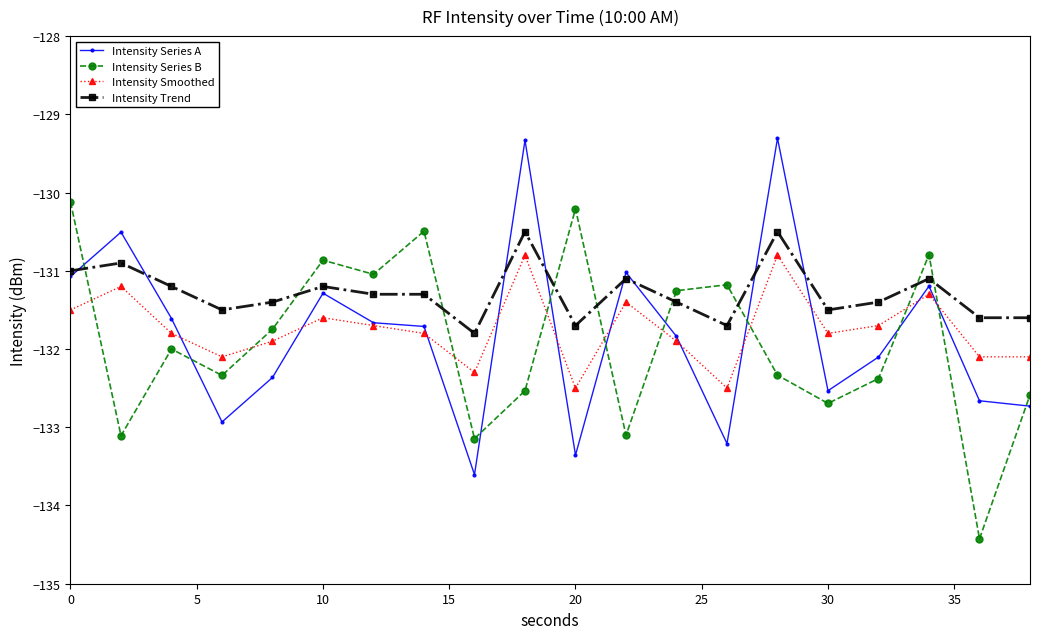

Rank the series by their maximum value, from highest to lowest.

Intensity Series A, Intensity Series B, Intensity Trend, Intensity Smoothed